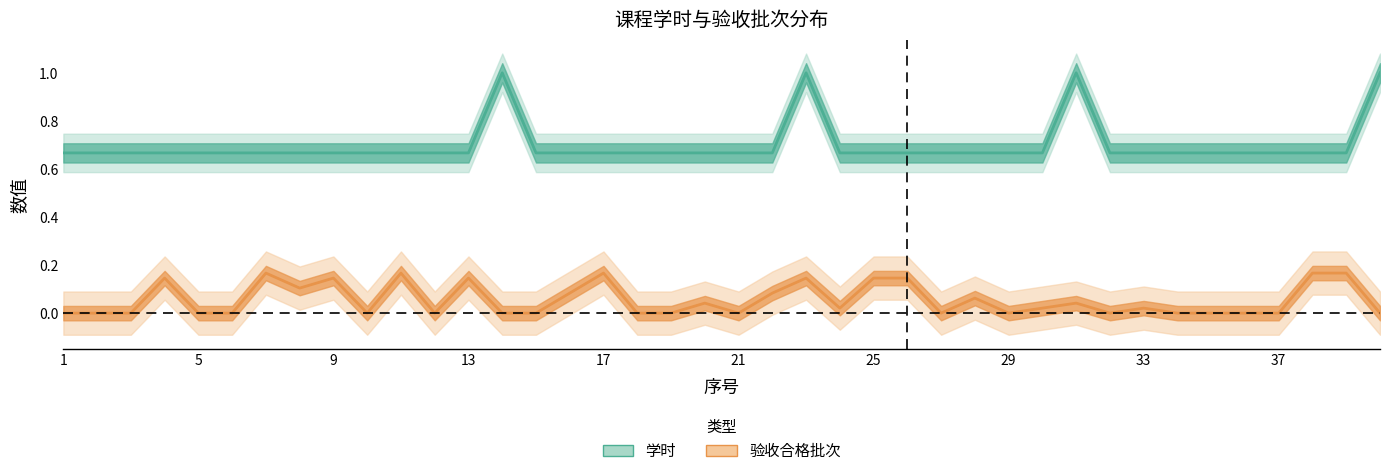

What is the difference between the maximum and second lowest values in the 学时 series?

0.3